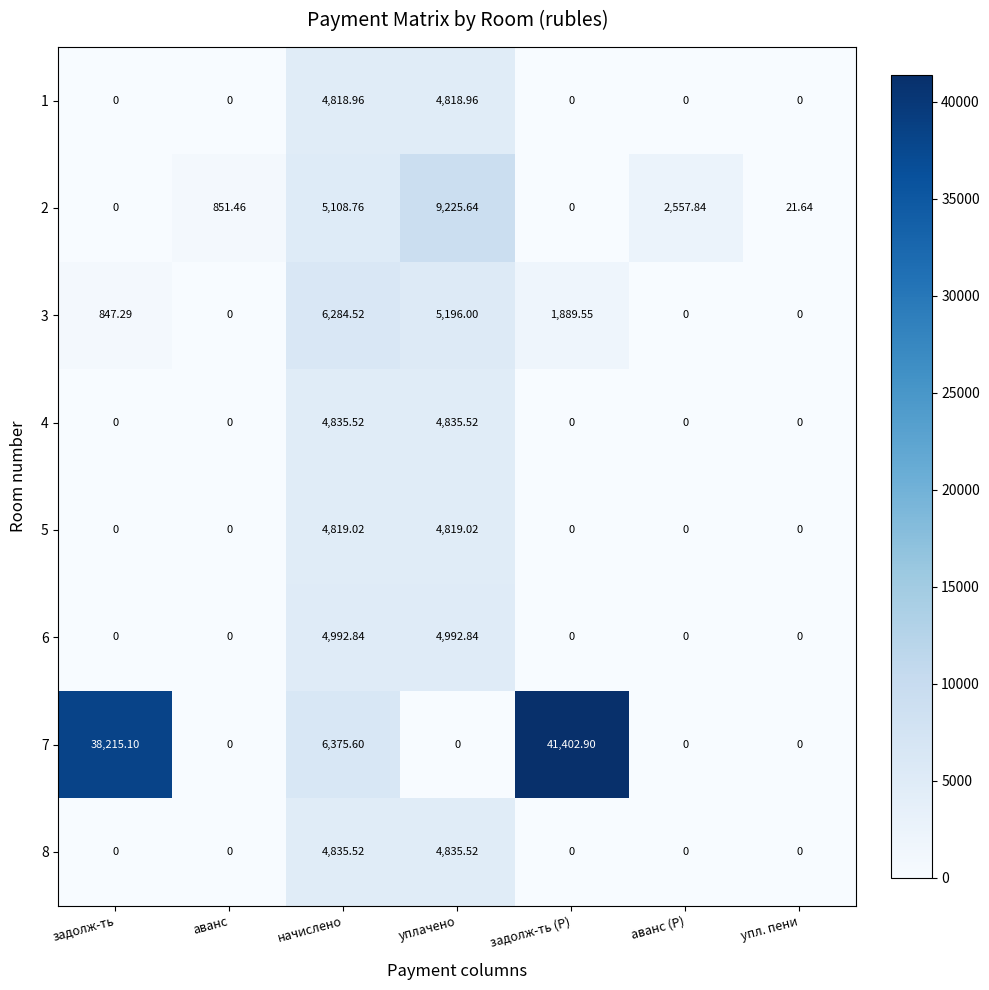

At which label does 3 first exceed 847?

задолж-ть